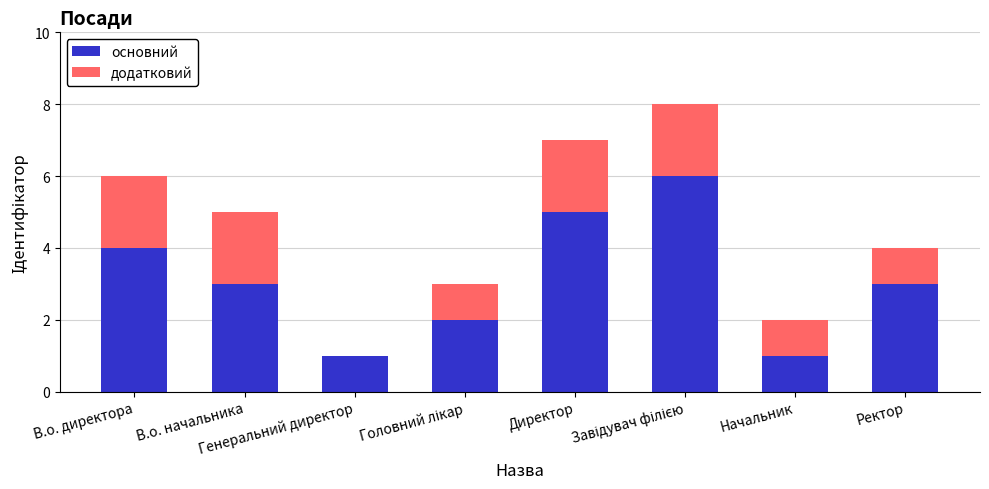

What is the maximum value for основний?

6